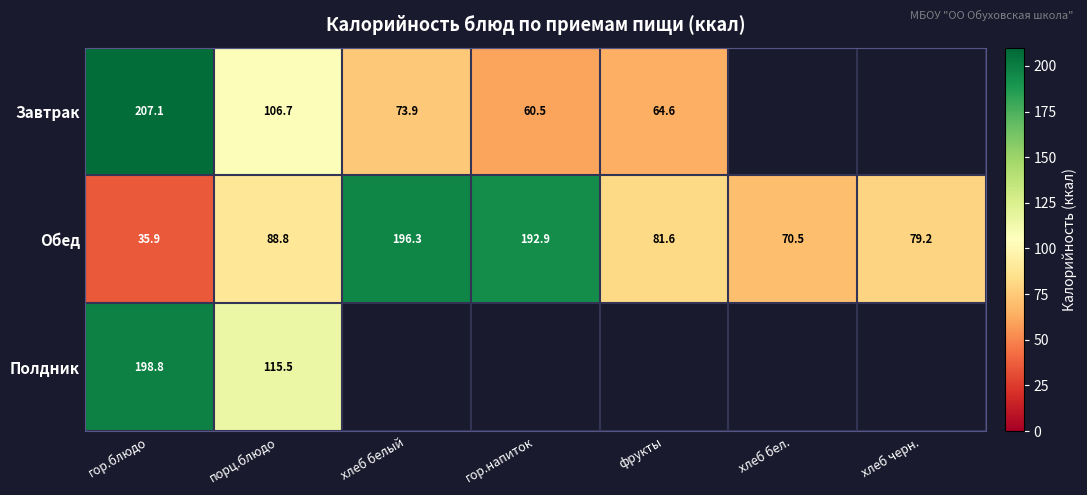

Count the number of data series in this chart.

3